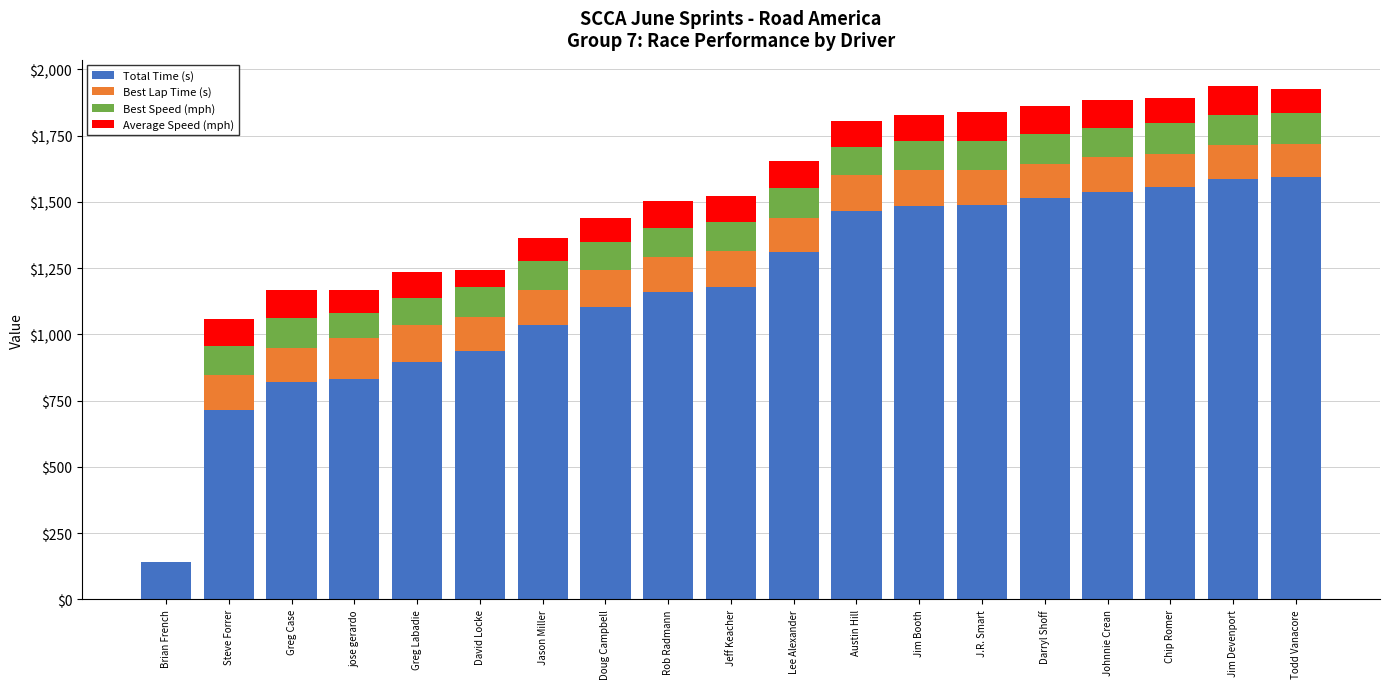

Read the Total Time (s) value at J.R. Smart.

1489.2